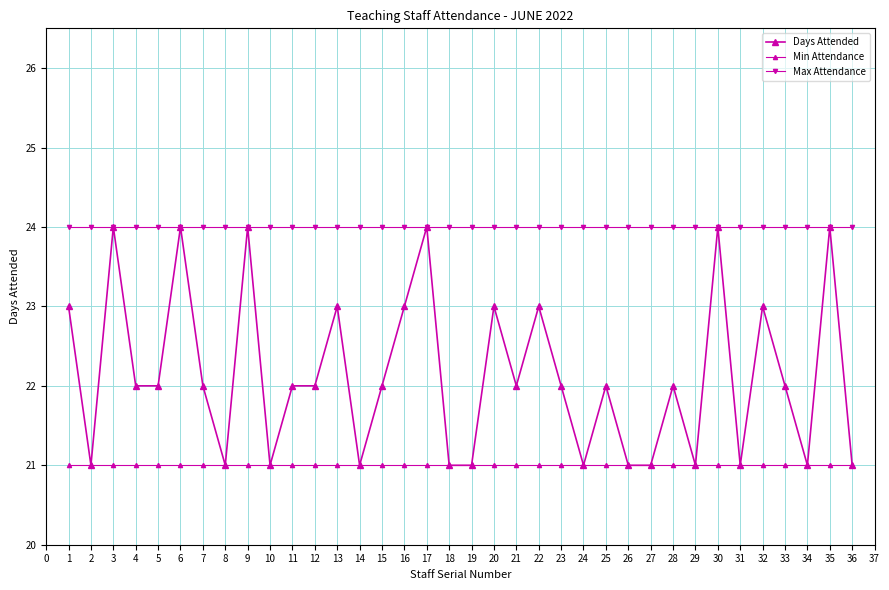

How many categories are shown in the chart?

36